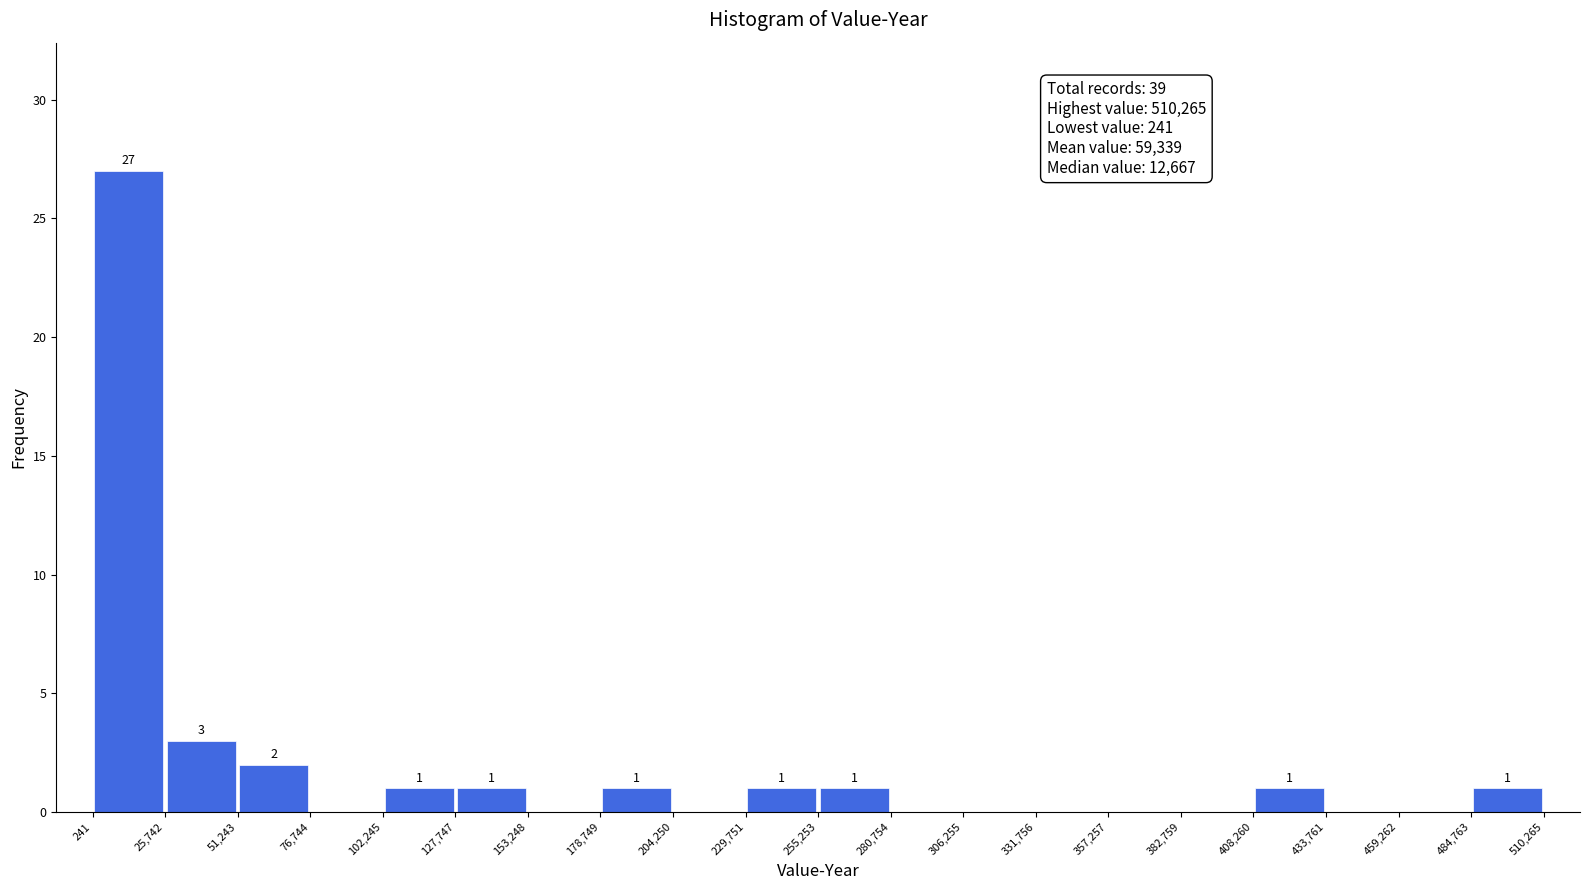

Which range on the x-axis has the tallest bar?

241 to 25,742